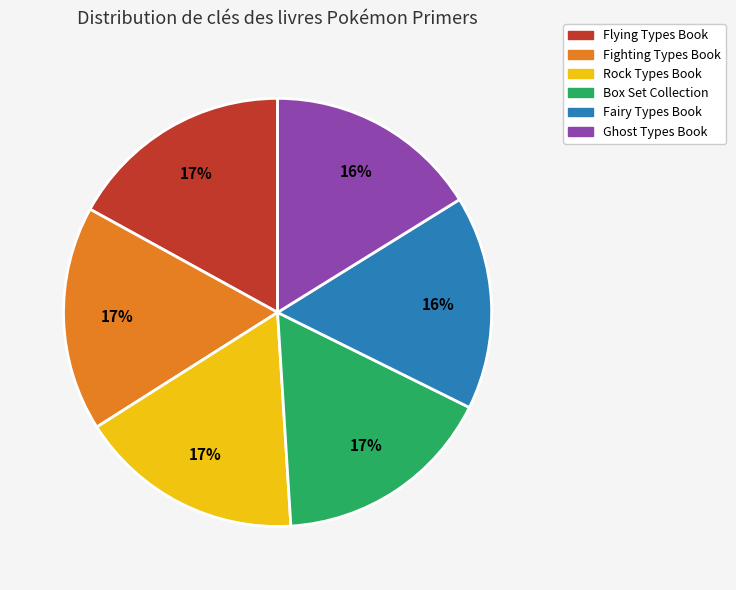

Is it true that Flying Types Book is 17% of the pie?

True